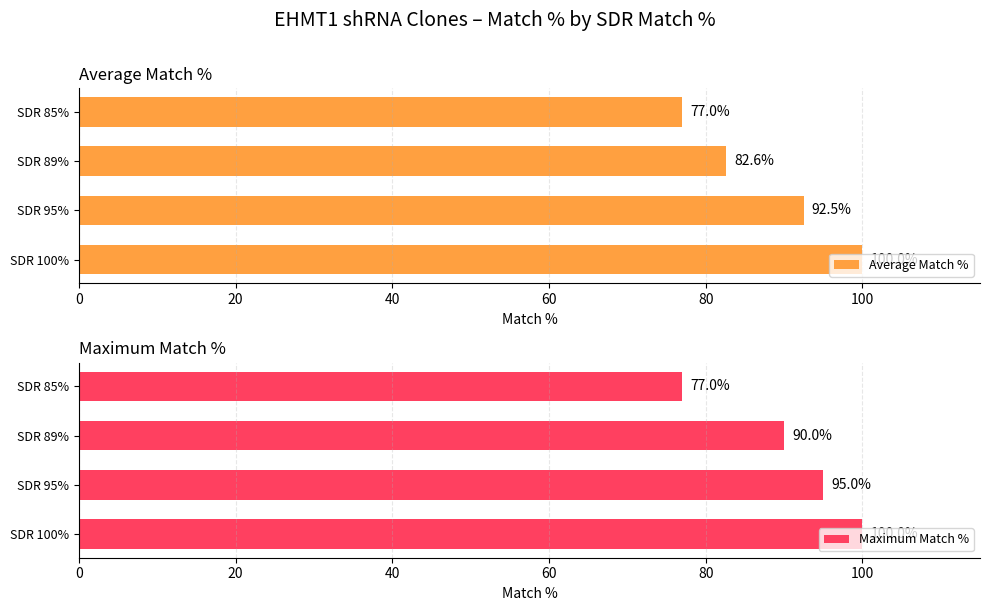

Reading right to left, transcribe all the data shown in this chart.

Average Match %: 77.0	82.6	92.5	100.0
Maximum Match %: 77.0	90.0	95.0	100.0